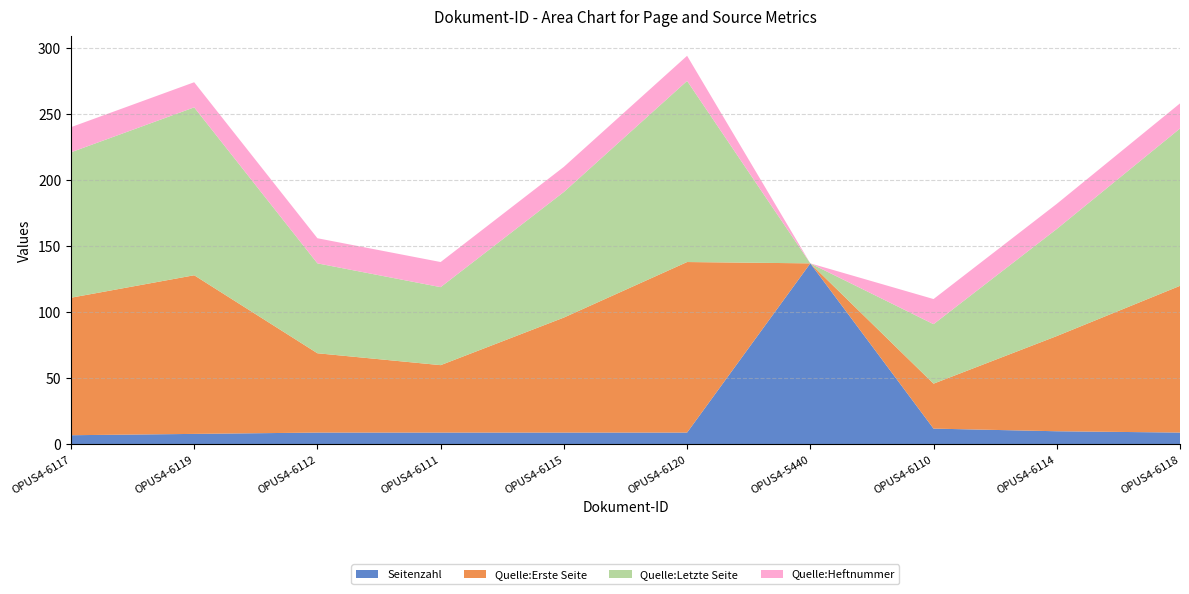

Reading right to left, list all the values displayed in this chart.

Seitenzahl: OPUS4-6118=9	OPUS4-6114=10	OPUS4-6110=12	OPUS4-5440=137	OPUS4-6120=9	OPUS4-6115=9	OPUS4-6111=9	OPUS4-6112=9	OPUS4-6119=8	OPUS4-6117=7
Quelle:Erste Seite: OPUS4-6118=111	OPUS4-6114=72	OPUS4-6110=34	OPUS4-5440=0	OPUS4-6120=129	OPUS4-6115=87	OPUS4-6111=51	OPUS4-6112=60	OPUS4-6119=120	OPUS4-6117=104
Quelle:Letzte Seite: OPUS4-6118=119	OPUS4-6114=81	OPUS4-6110=45	OPUS4-5440=0	OPUS4-6120=137	OPUS4-6115=95	OPUS4-6111=59	OPUS4-6112=68	OPUS4-6119=127	OPUS4-6117=110
Quelle:Heftnummer: OPUS4-6118=19	OPUS4-6114=19	OPUS4-6110=19	OPUS4-5440=0	OPUS4-6120=19	OPUS4-6115=19	OPUS4-6111=19	OPUS4-6112=19	OPUS4-6119=19	OPUS4-6117=19